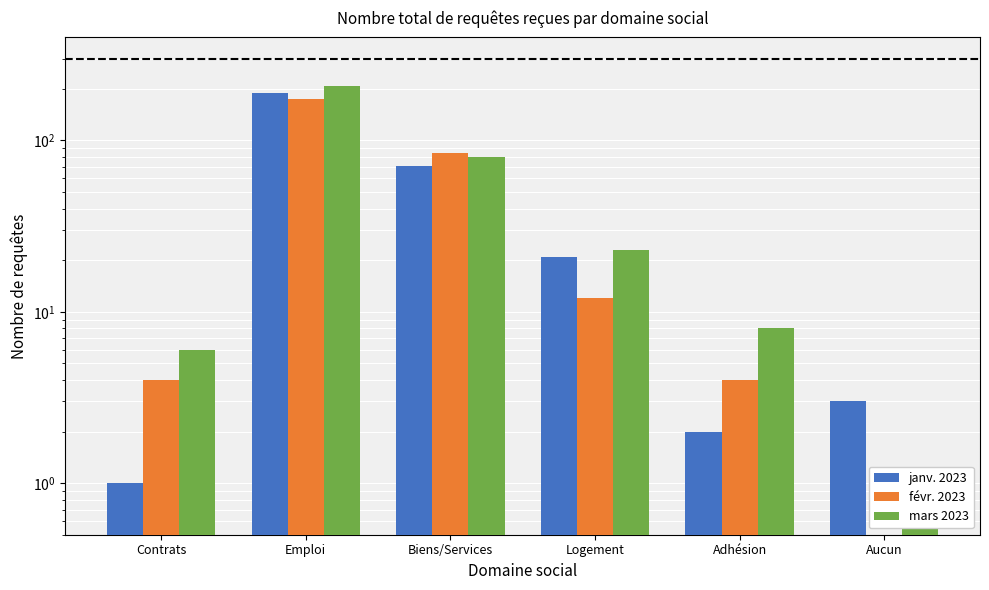

What is the difference between the second highest and minimum values in the mars 2023 series?

79